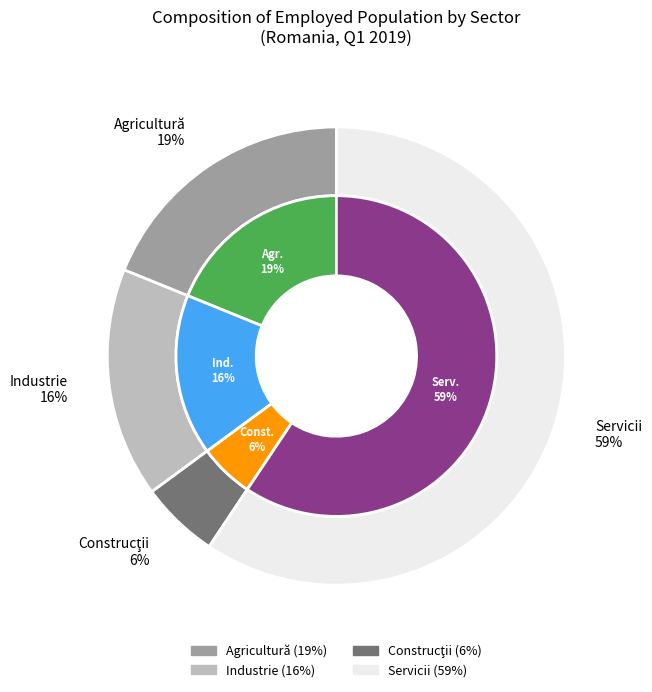

Is it true that Servicii is 54% of the pie?

False